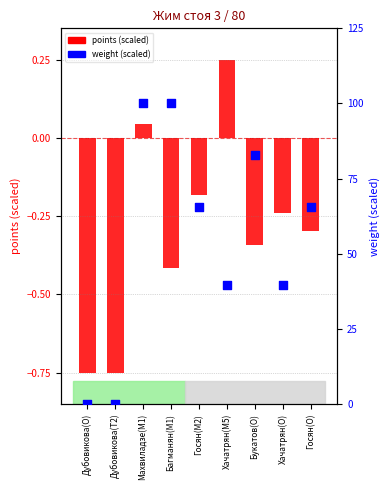

Which series contains the highest Y value?

weight (scaled)